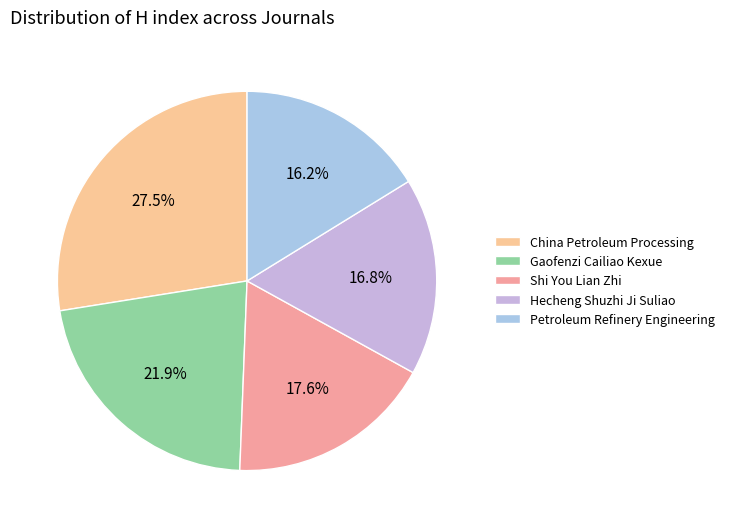

To the nearest percent, what is the difference between the Petroleum Refinery Engineering and Gaofenzi Cailiao Kexue slice percentages?

6%